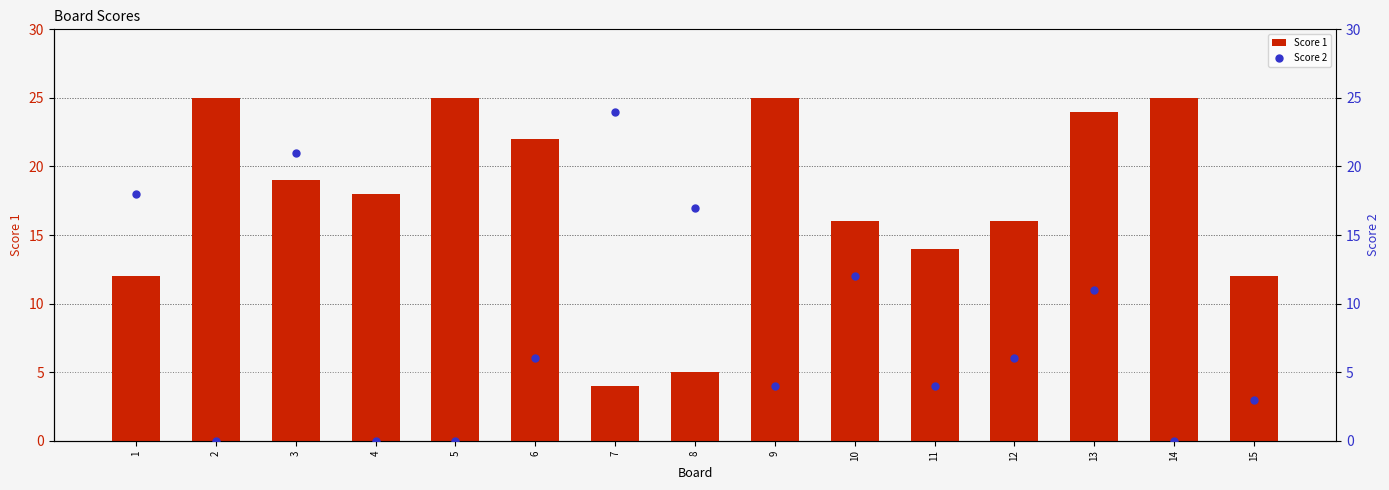

Reading right to left, extract all data points from this chart.

Score 1: 12	25	24	16	14	16	25	5	4	22	25	18	19	25	12
Score 2: 3	0	11	6	4	12	4	17	24	6	0	0	21	0	18